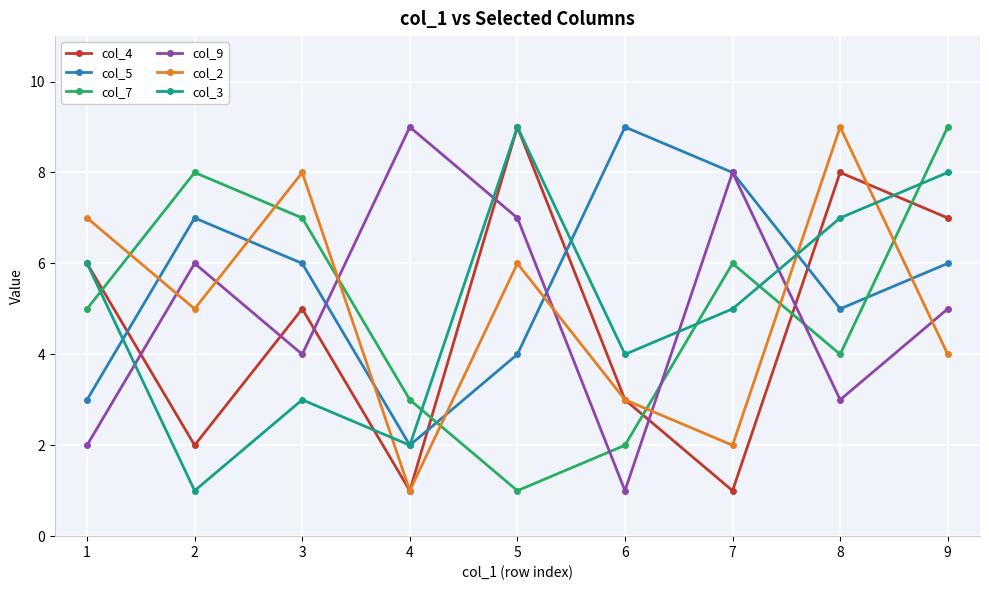

Does the chart display data point markers on the line(s)?

Yes